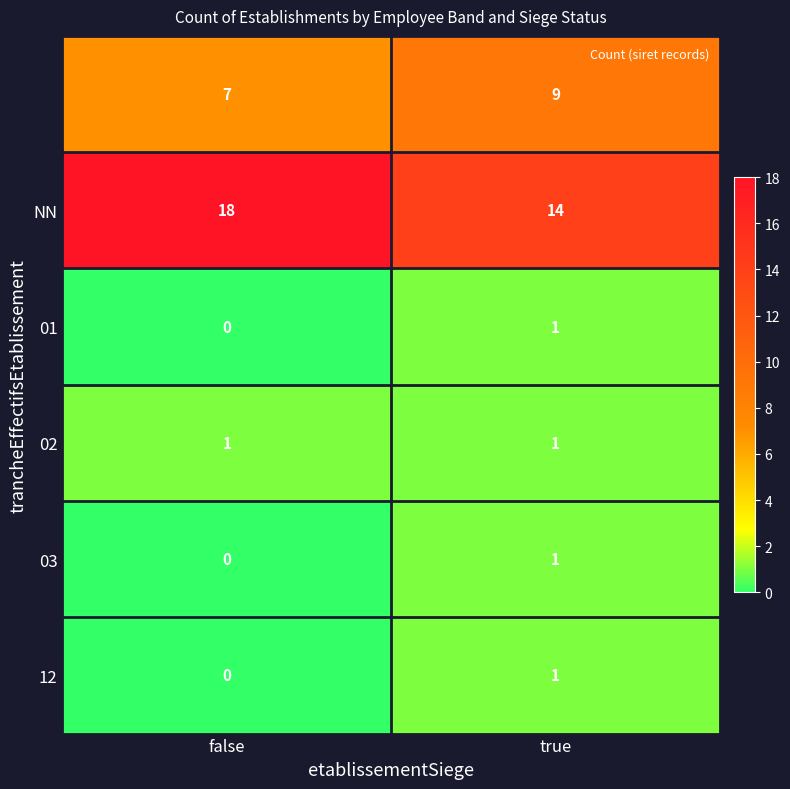

At which category does the chart reach its peak across all series?

false